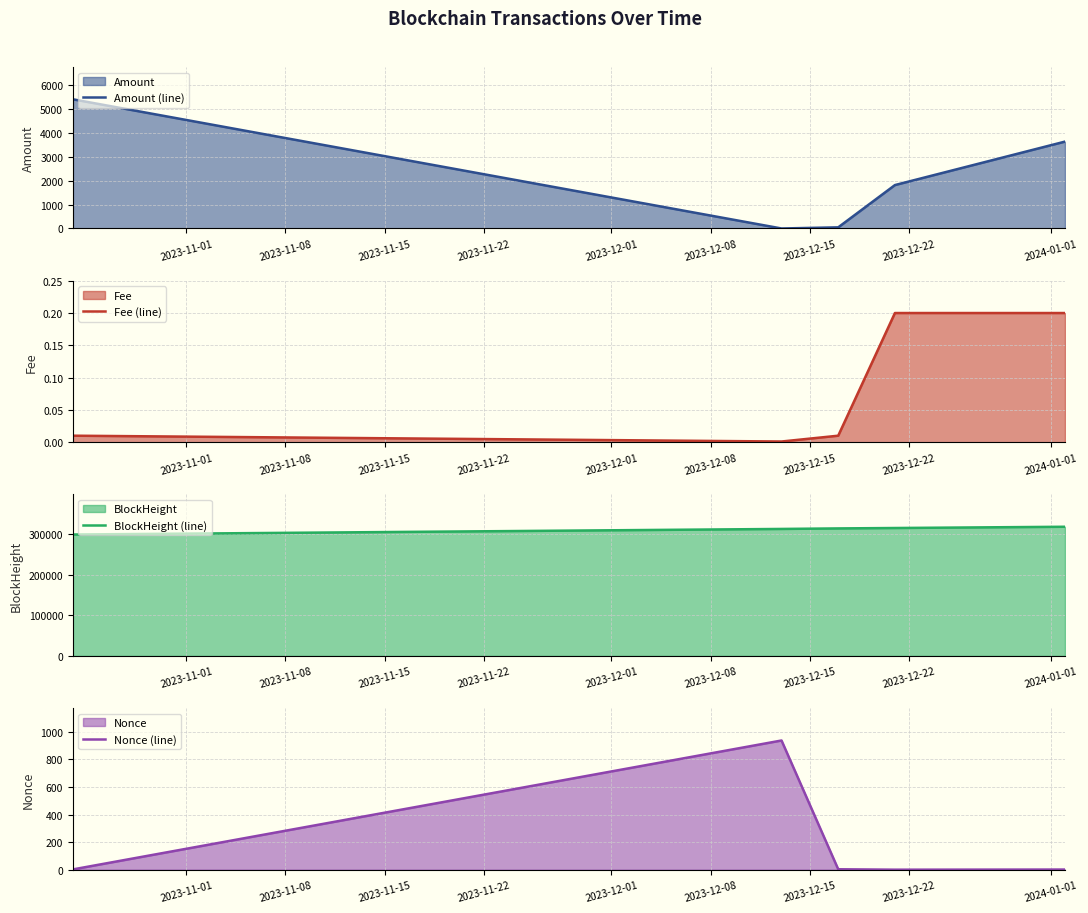

True or false: Amount (line) has more than 1 points higher than both neighbors.

False